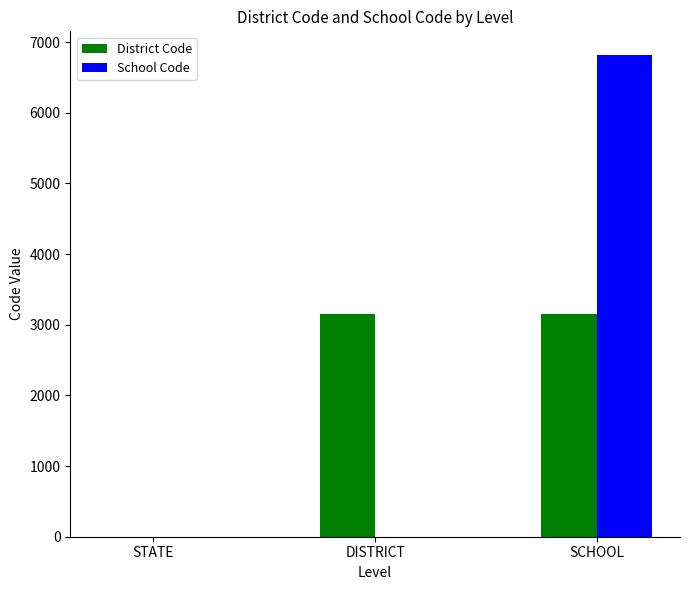

At which category is the sum across all series the highest?

SCHOOL